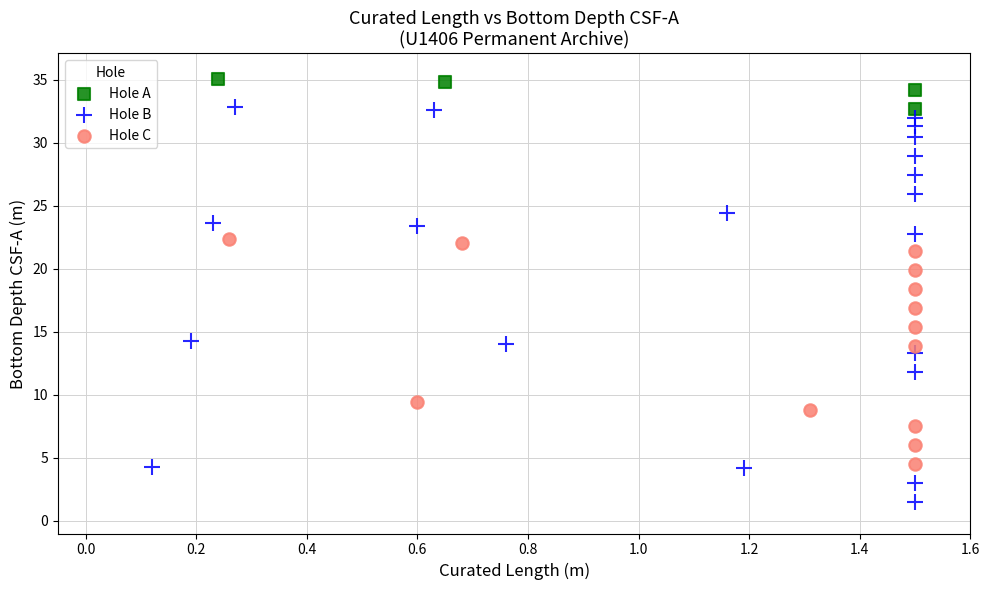

Which series has the largest Y range (max minus min)?

Hole B